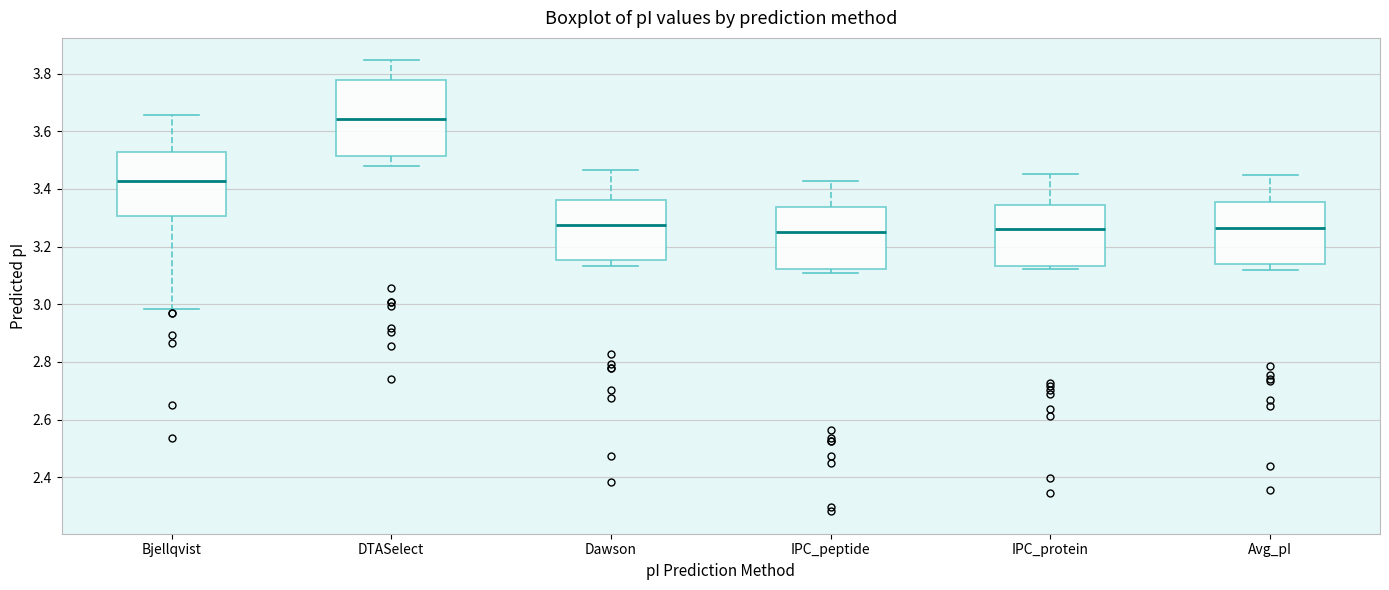

Where is the upper edge of the box for Dawson on the y-axis? The values are not printed on the chart, so give them approximately, as read against the axis.

3.36